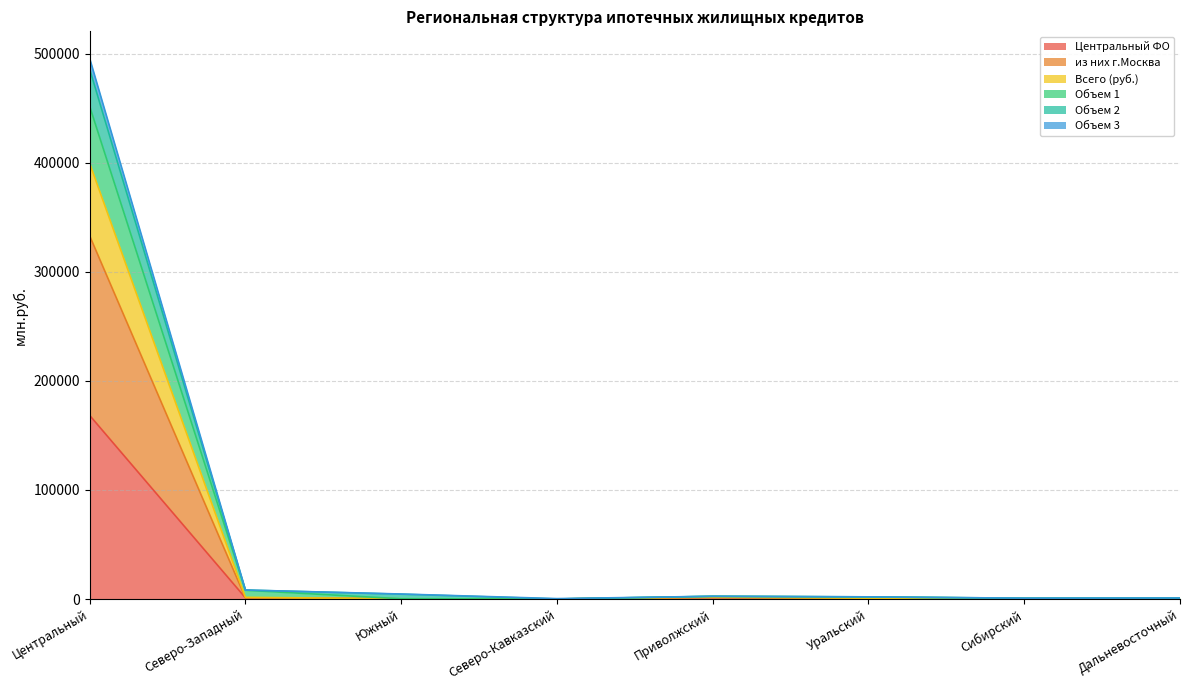

The Центральный ФО series shows 31 at Северо-Кавказский. True or false?

False